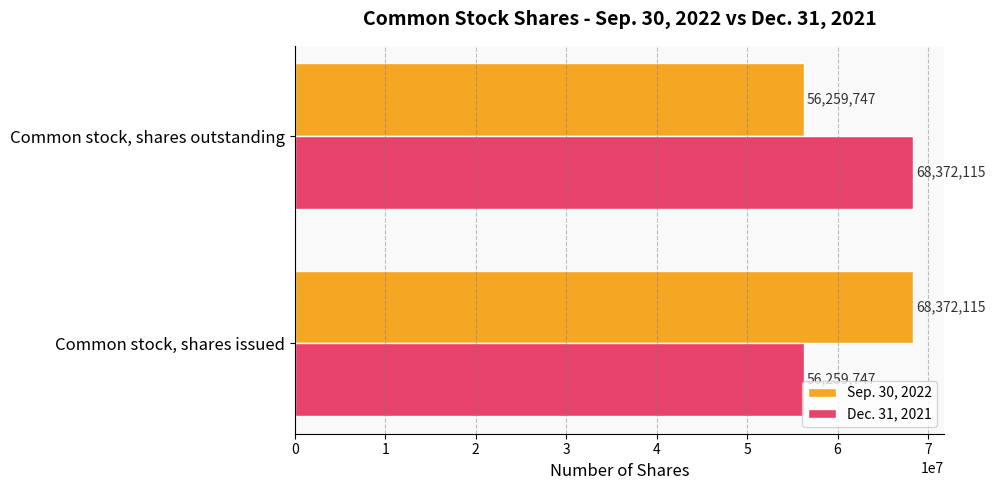

List the labels in order of Dec. 31, 2021 value, largest first.

Common stock, shares outstanding, Common stock, shares issued